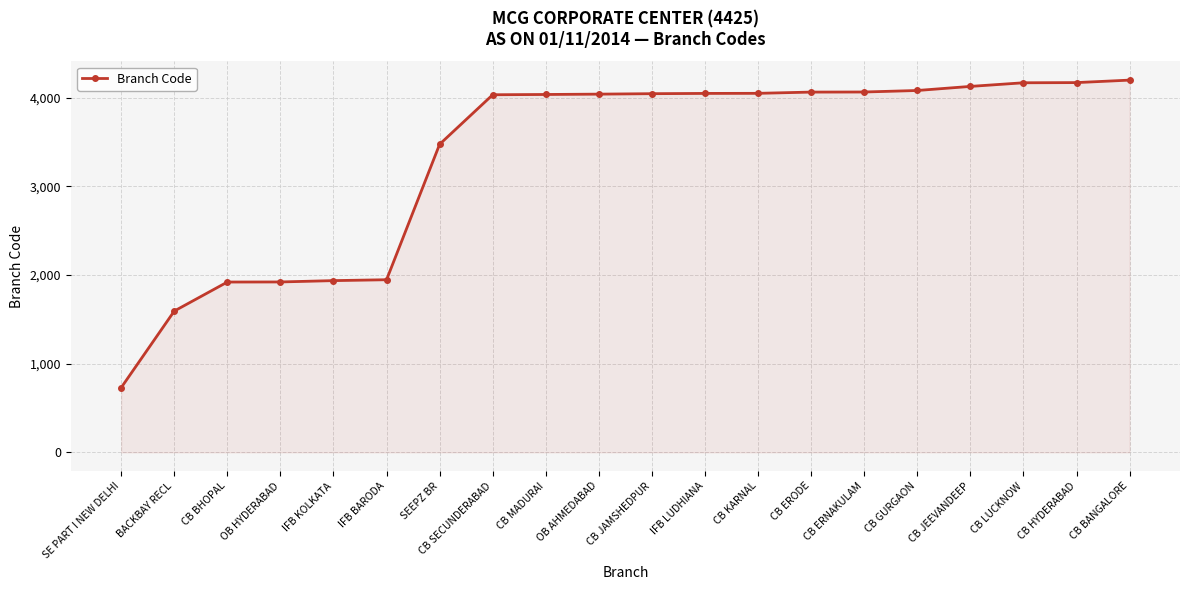

At which category does the chart reach its minimum across all series?

SE PART I NEW DELHI